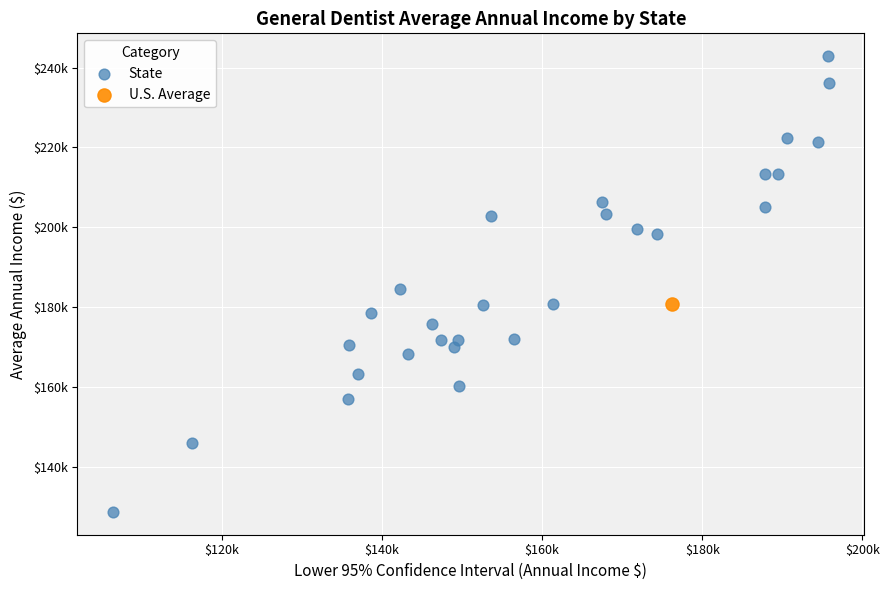

What are all the series names shown in the legend?

State, U.S. Average